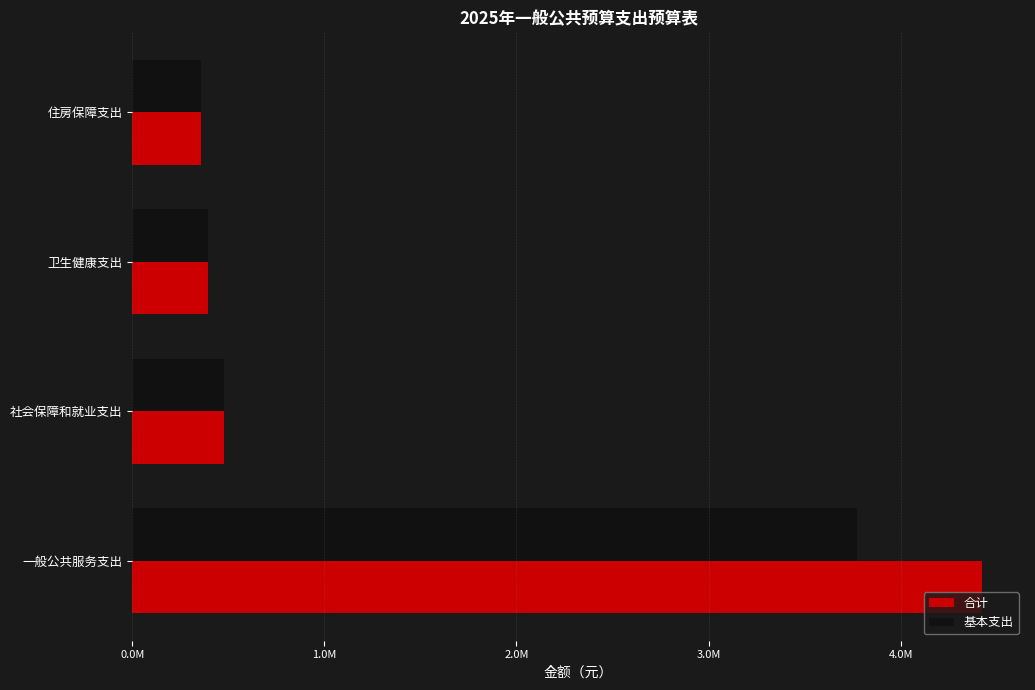

What are all the series names shown in the legend?

合计, 基本支出